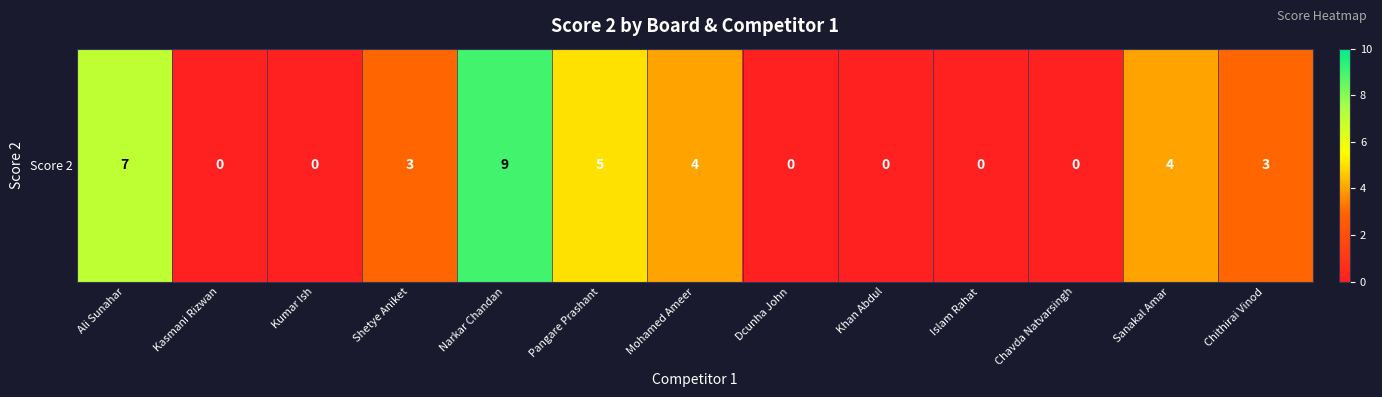

Reading left to right, what are all the values shown in this chart?

7	0	0	3	9	5	4	0	0	0	0	4	3